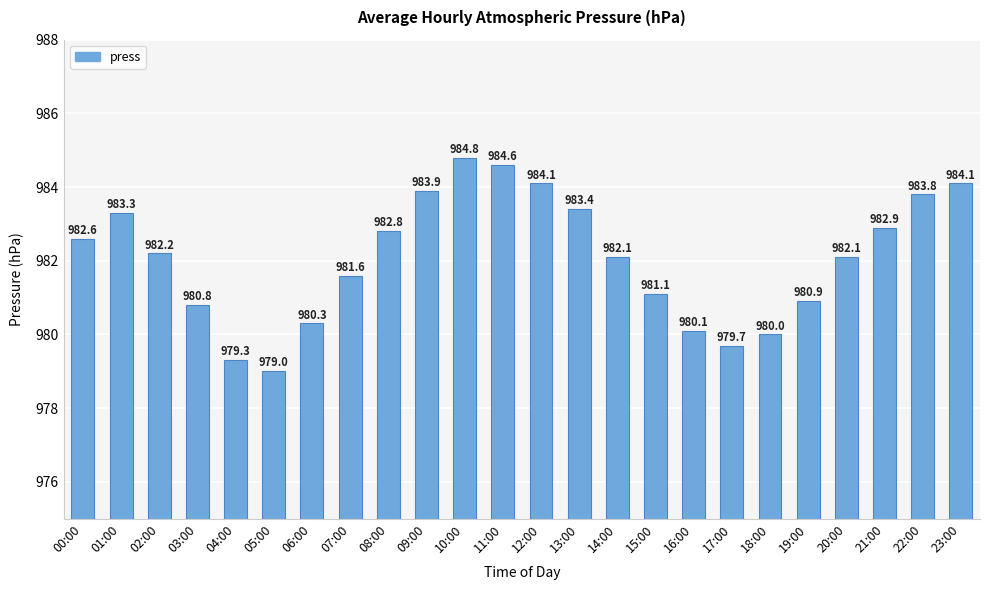

Are the bars grouped side by side (vs. stacked)?

No